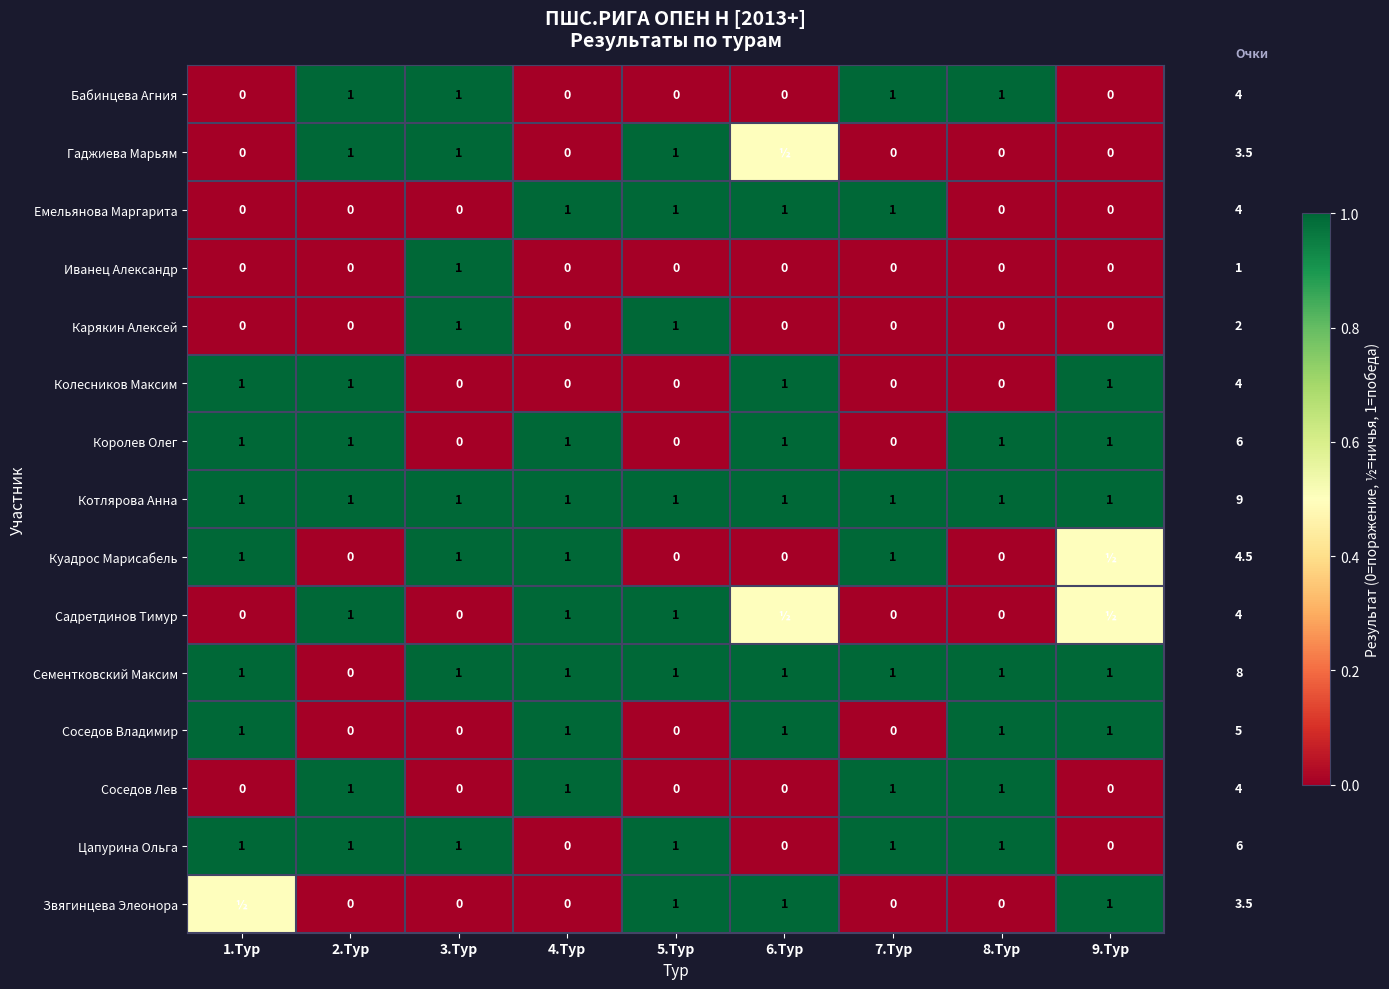

What is the difference between the maximum and second lowest values in the Карякин Алексей series?

1.0